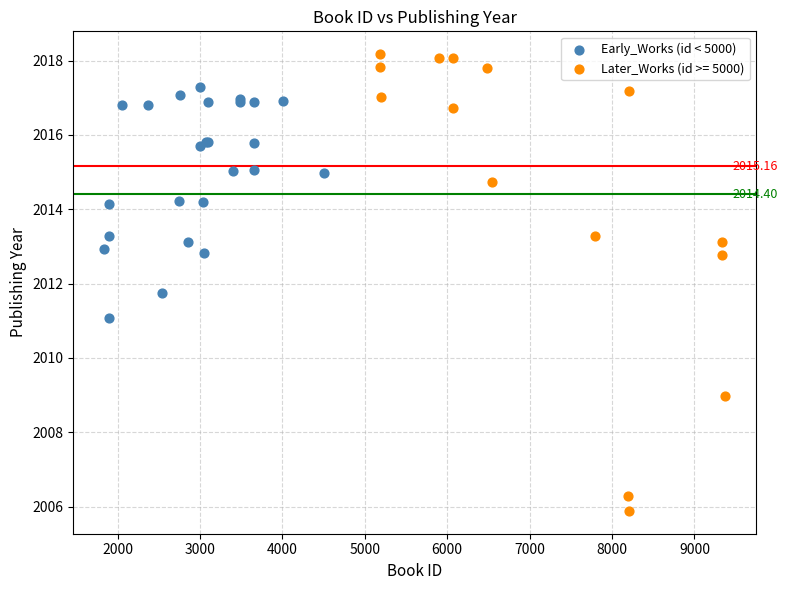

Which series contains the lowest Y value?

Later_Works (id >= 5000)